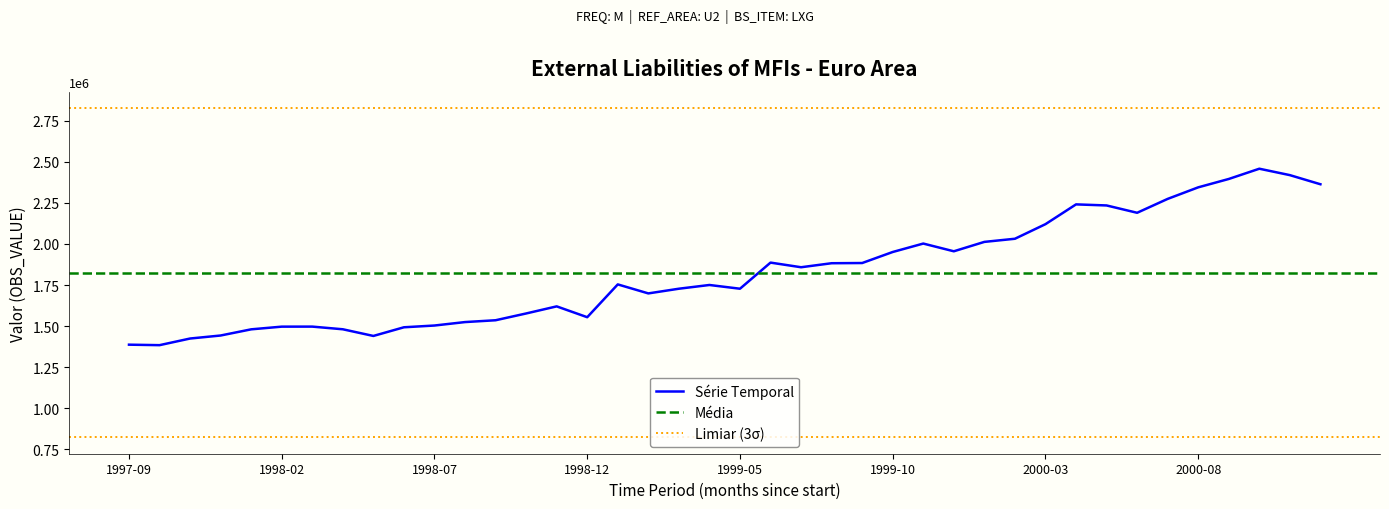

Reading left to right, transcribe all the data shown in this chart.

1387201	1384228	1424606	1442969	1480497	1496851	1497096	1480870	1440285	1493017	1503681	1524672	1535774	1576983	1620179	1554272	1753830	1699051	1727568	1750272	1727529	1886413	1858187	1882624	1883856	1950958	2002230	1955244	2012402	2031485	2120246	2240530	2234077	2189476	2273994	2344238	2395143	2457507	2418466	2362980